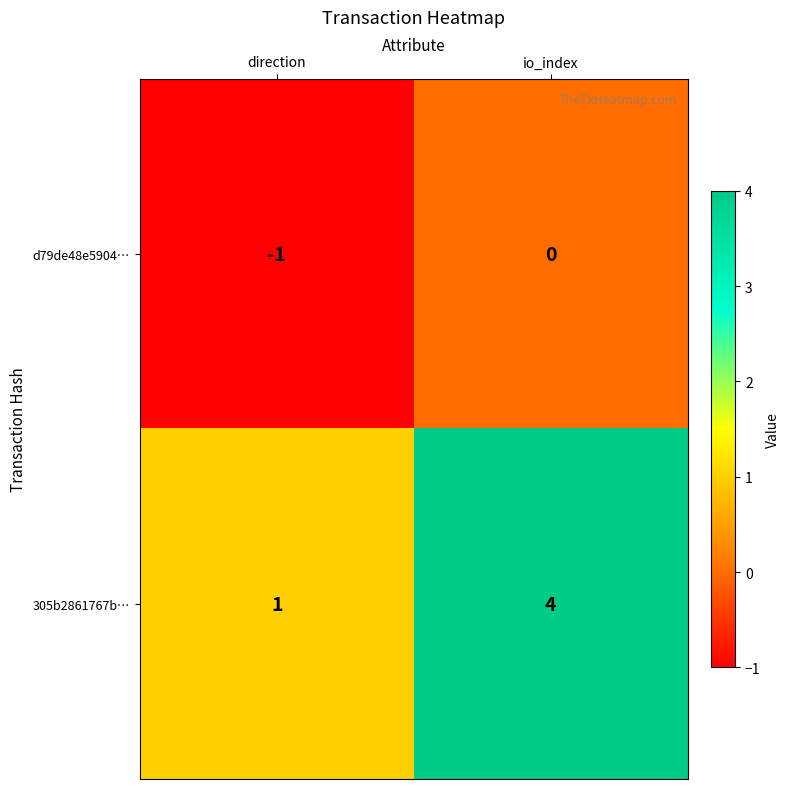

At which label is d79de48e5904… closest to 0?

io_index